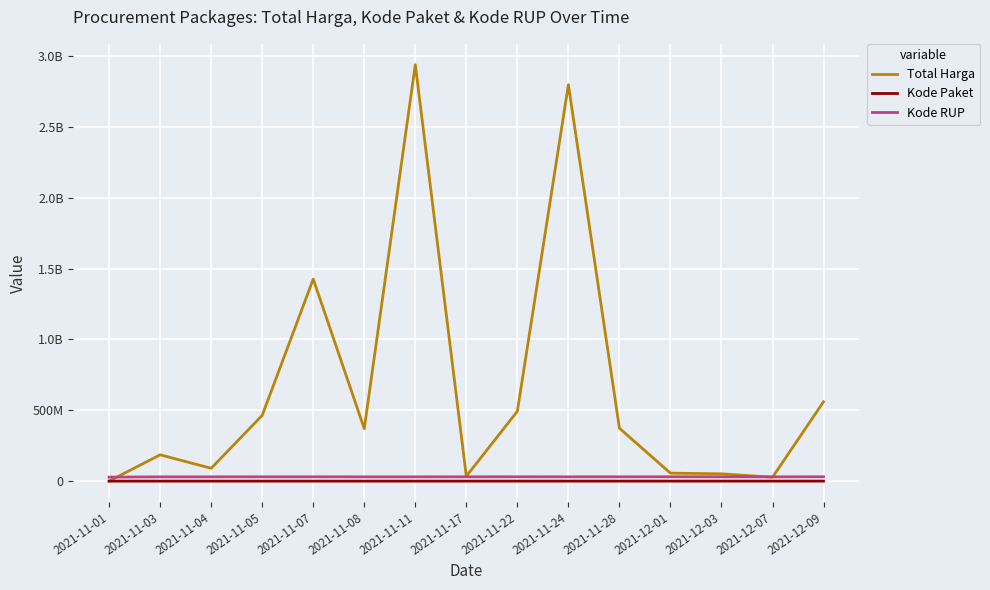

What are all the series names shown in the legend?

Total Harga, Kode Paket, Kode RUP